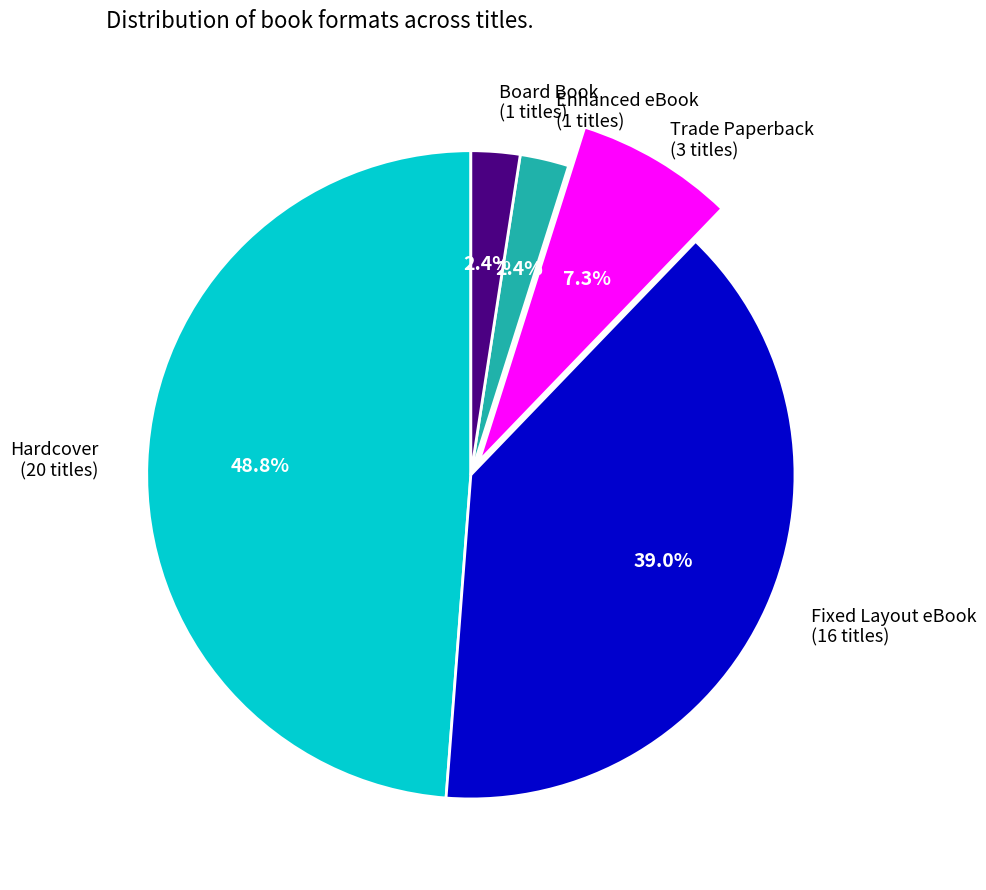

What percentage is the Fixed Layout eBook slice, to the nearest percent?

39%